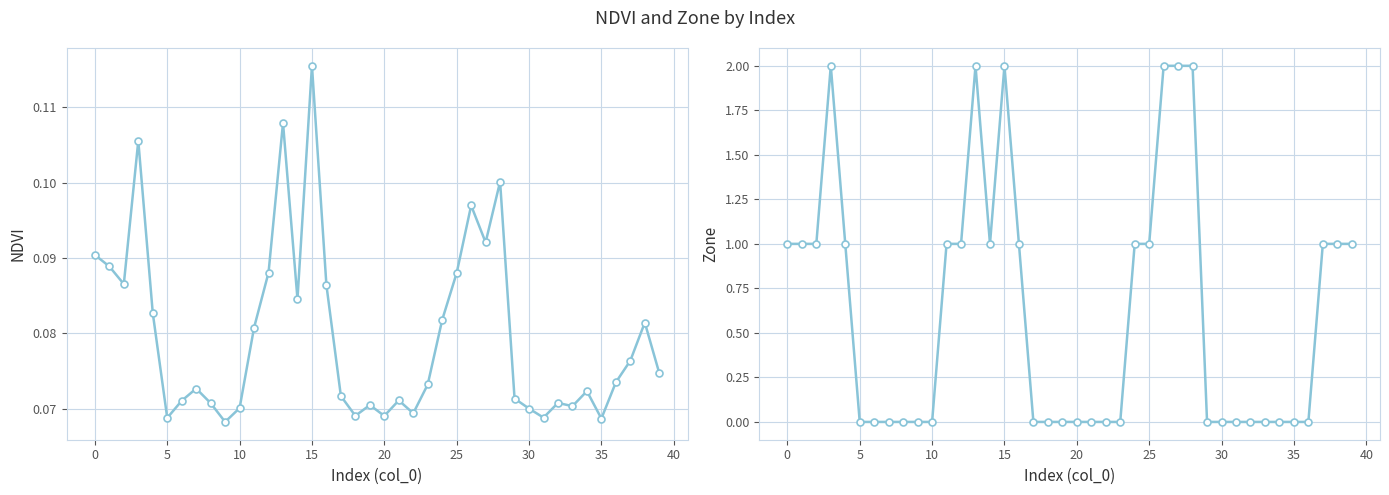

What is the difference between the highest and lowest values at 35?

0.1